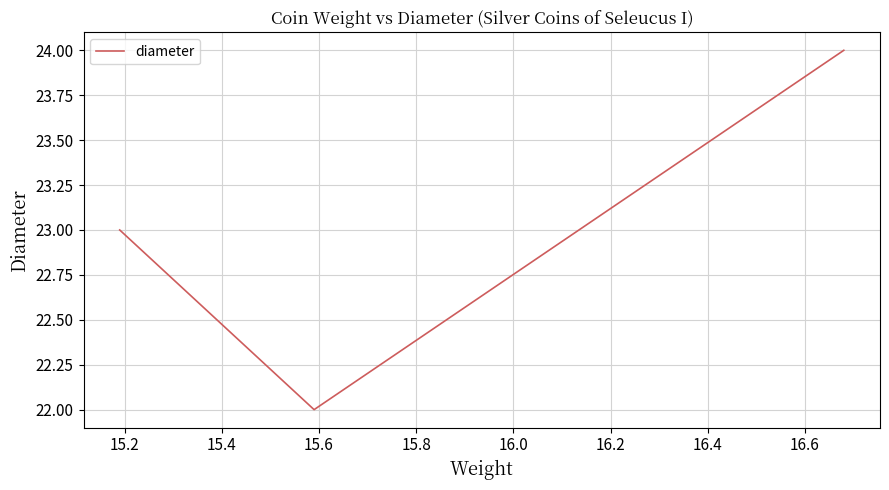

What is the greatest value displayed?

24